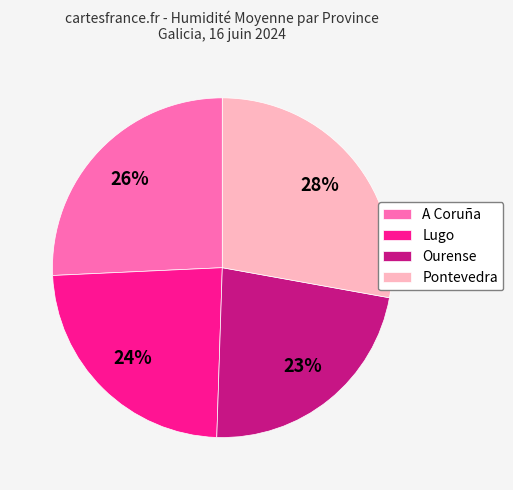

Between Lugo and Pontevedra, which is larger?

Pontevedra